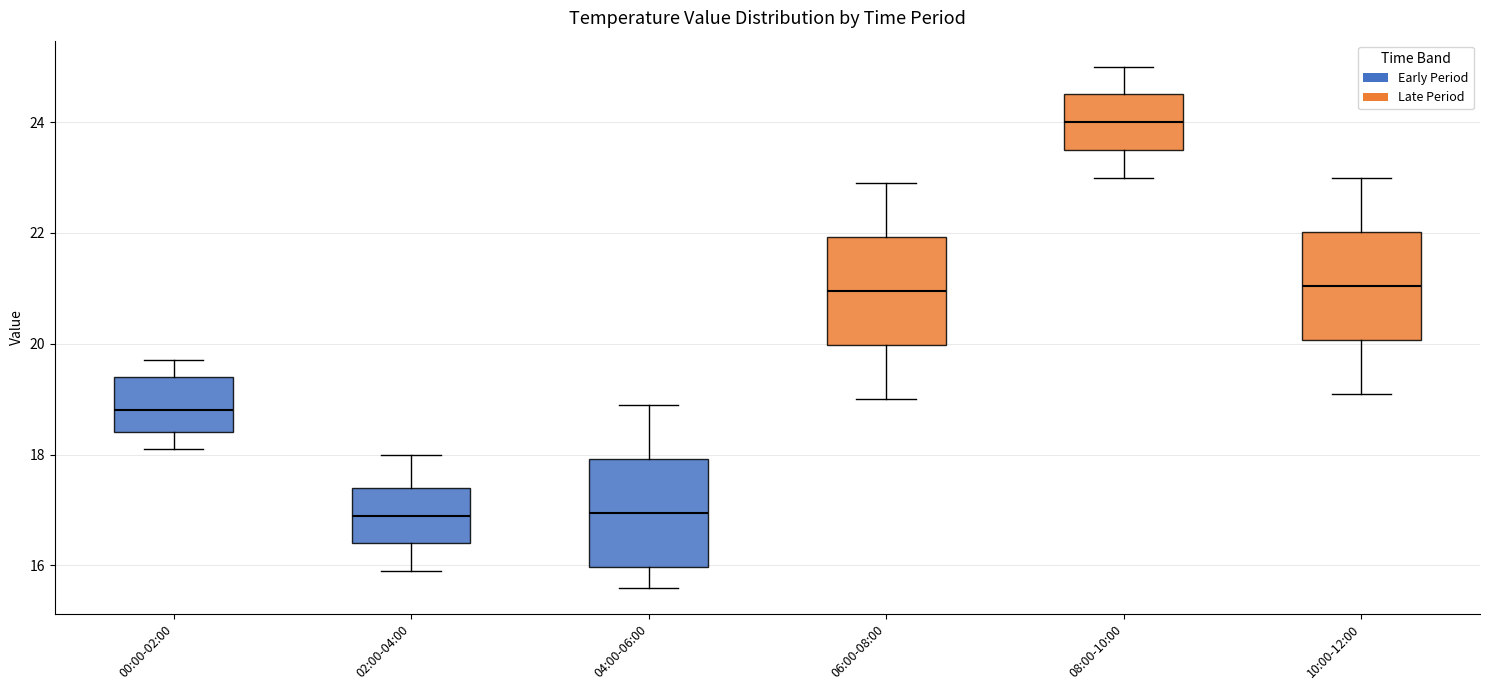

Where does the lower whisker of the box for 06:00-08:00 end on the y-axis? The values are not printed on the chart, so give them approximately, as read against the axis.

19.0